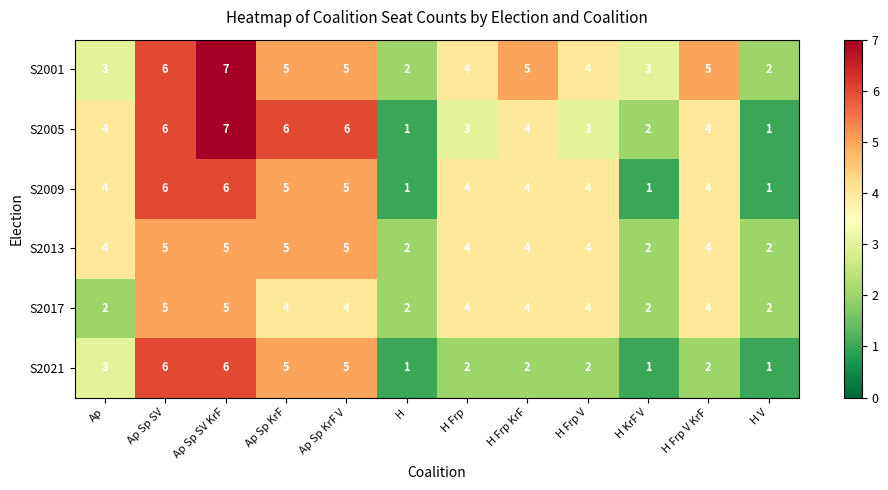

The S2021 series shows 6 at Ap Sp SV KrF. True or false?

True